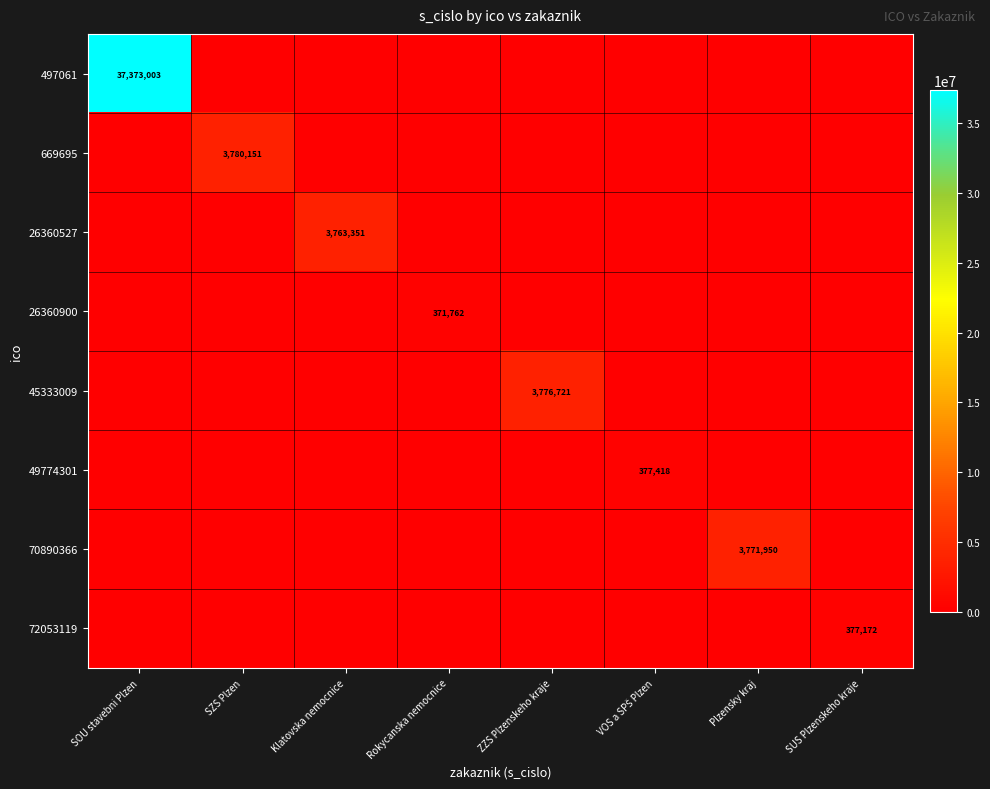

Is the value of 49774301 at Rokycanska nemocnice greater than the value of 45333009 at VOS a SPŠ Plzen?

No